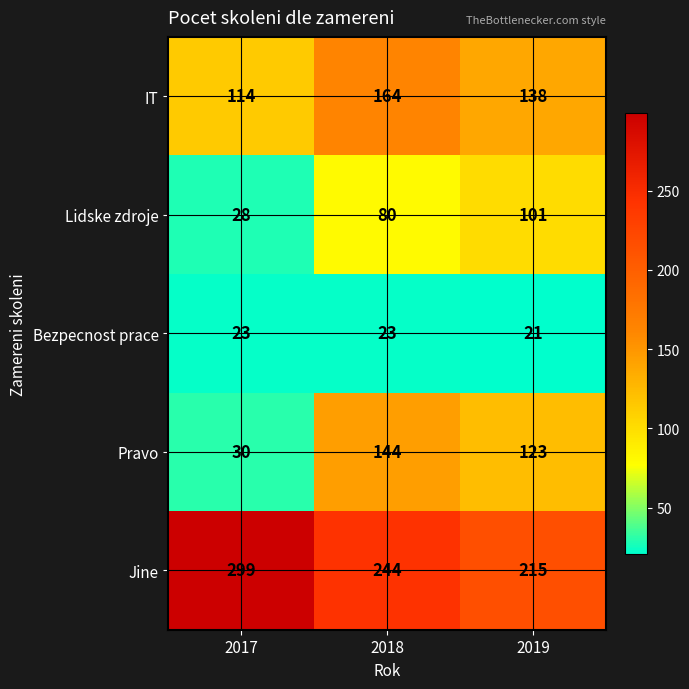

At which category is the sum across all series the highest?

2018